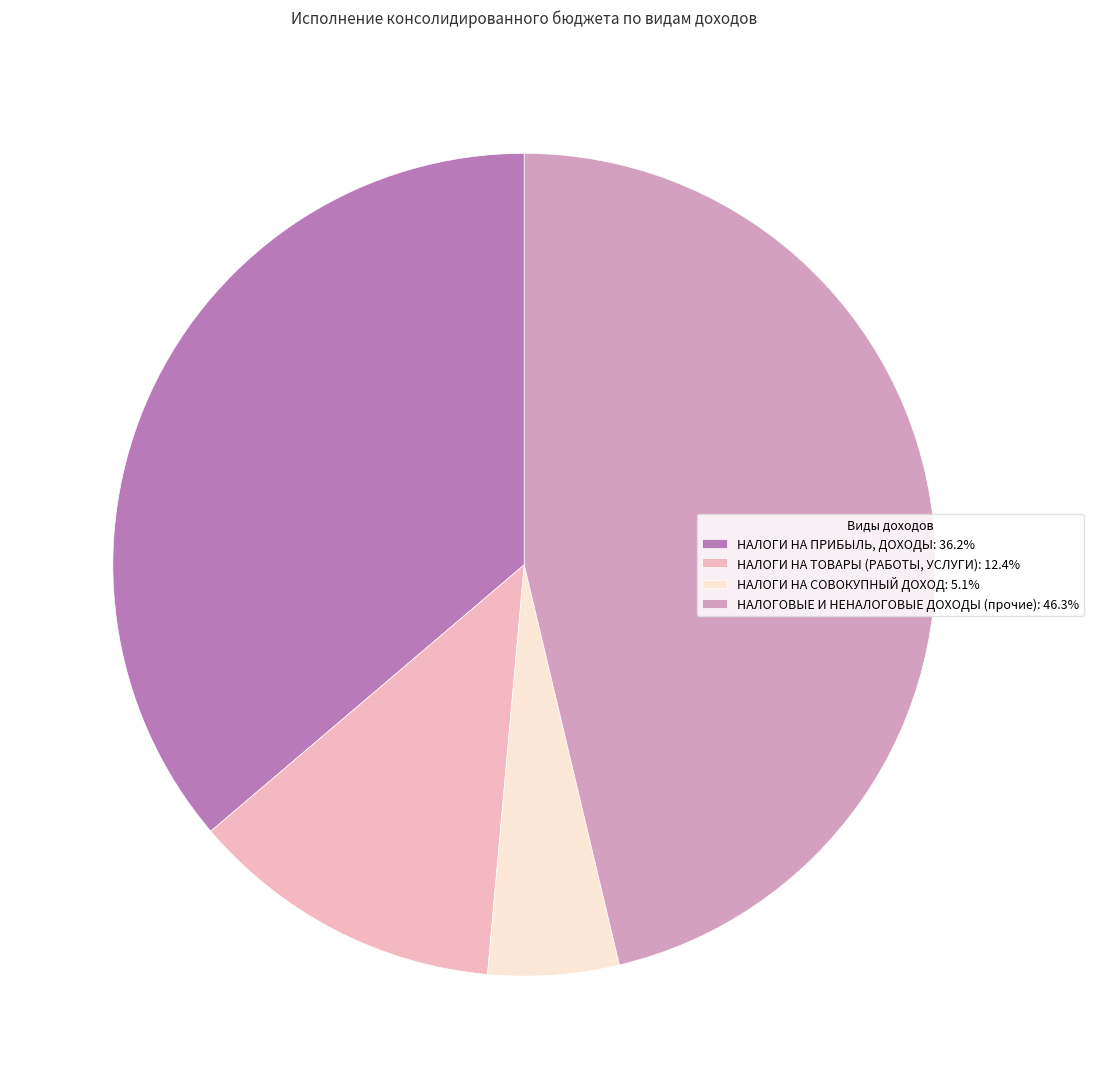

Is it true that НАЛОГИ НА ПРИБЫЛЬ, ДОХОДЫ is 36% of the pie?

True